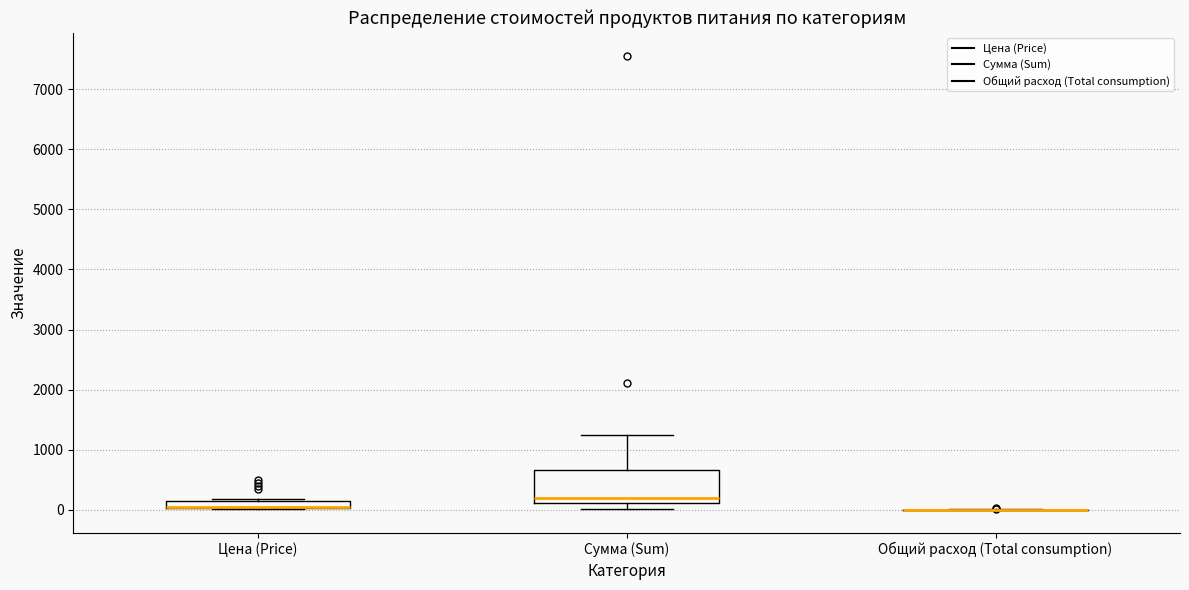

Where does the median line of the box for Сумма (Sum) sit on the y-axis? The values are not printed on the chart, so give them approximately, as read against the axis.

200